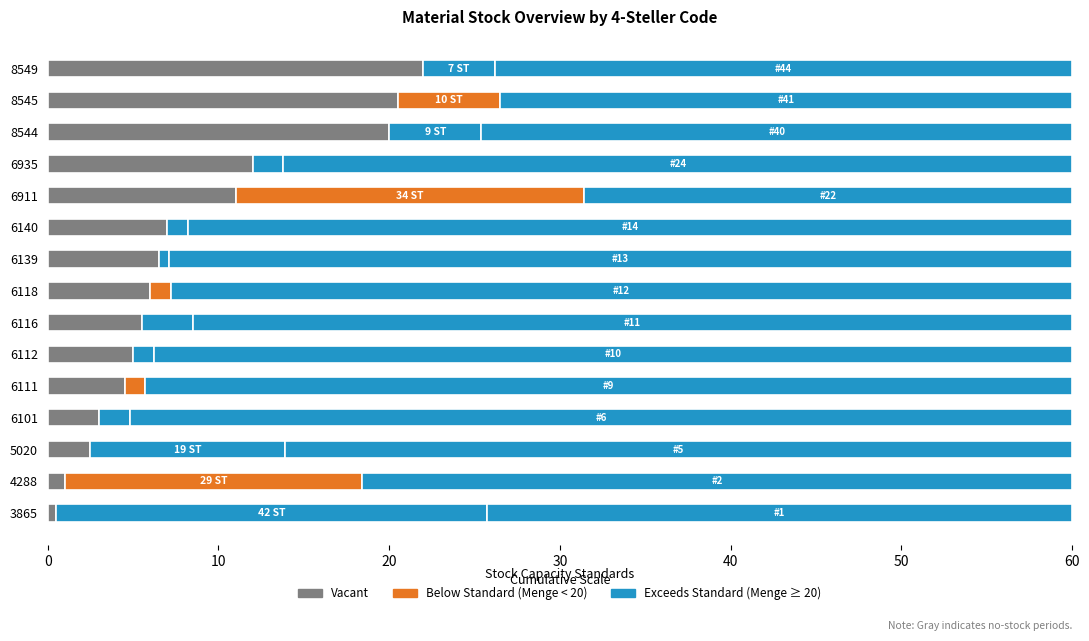

What is the difference between the values at 6112 and 6118?

1.0